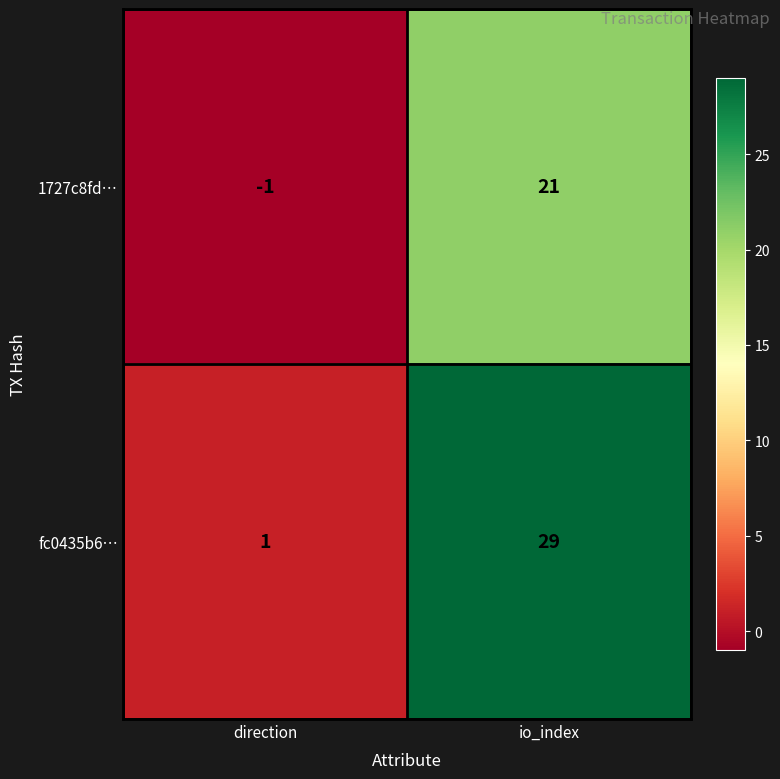

Count the number of data series in this chart.

2